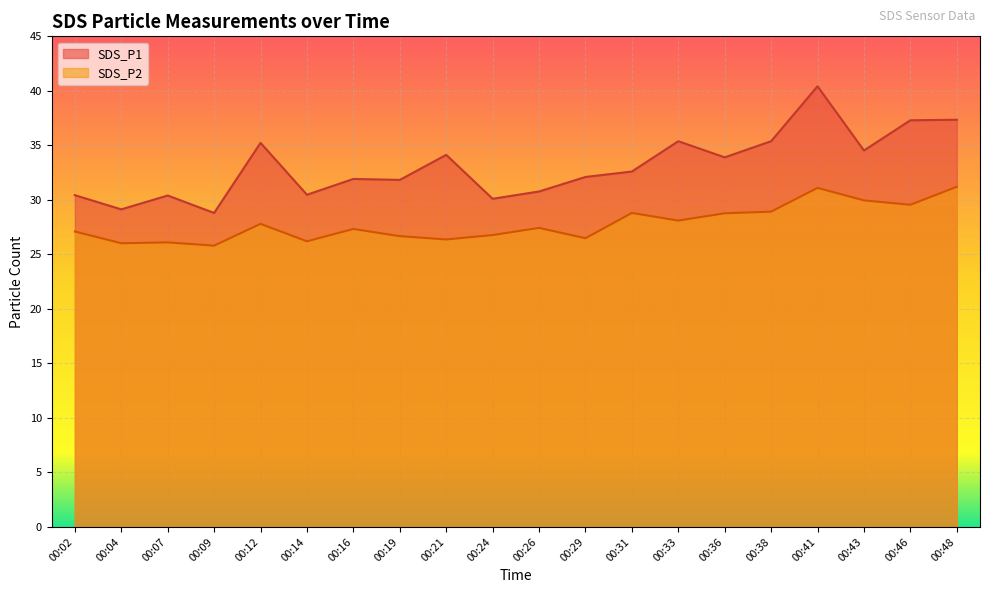

Which category has the lowest value in the SDS_P2 series?

00:09